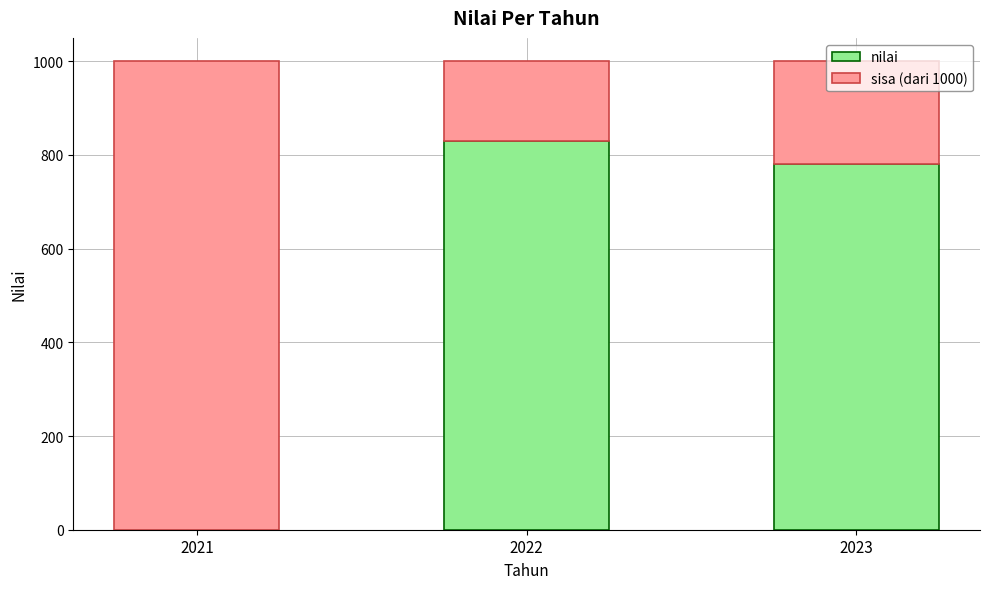

The value of nilai at 2022 is 170. True or false?

False